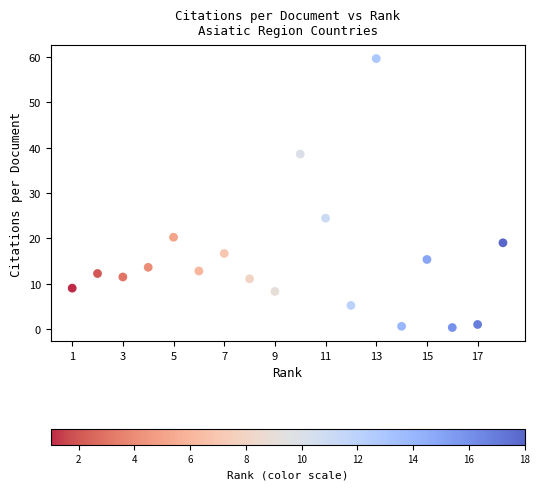

What Y value in the scatter plot is closest to 29?

24.4